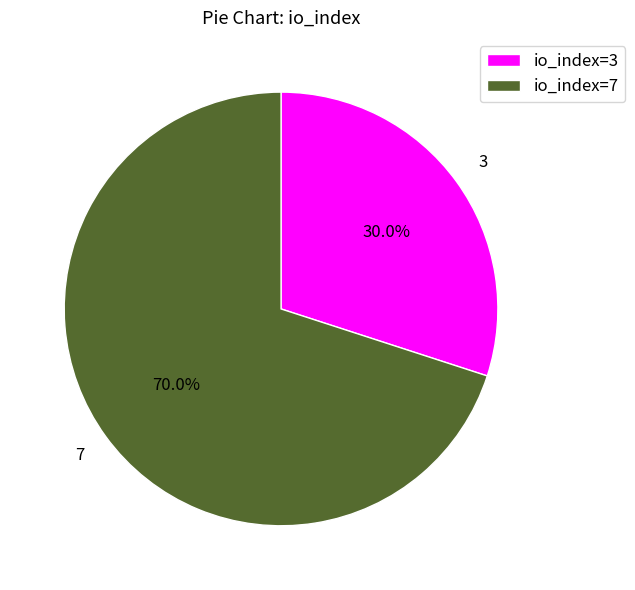

Count the number of slices in the pie.

2